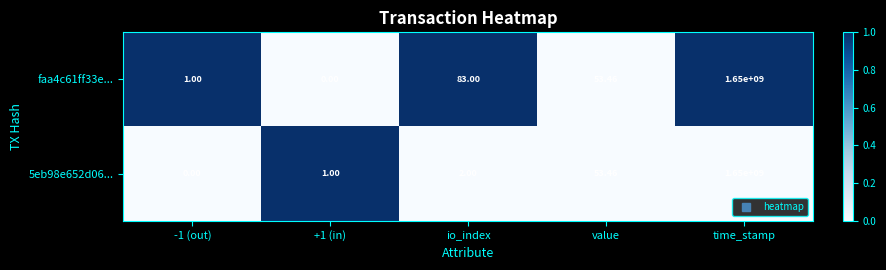

At which label is 5eb98e652d06... closest to 825000000?

value